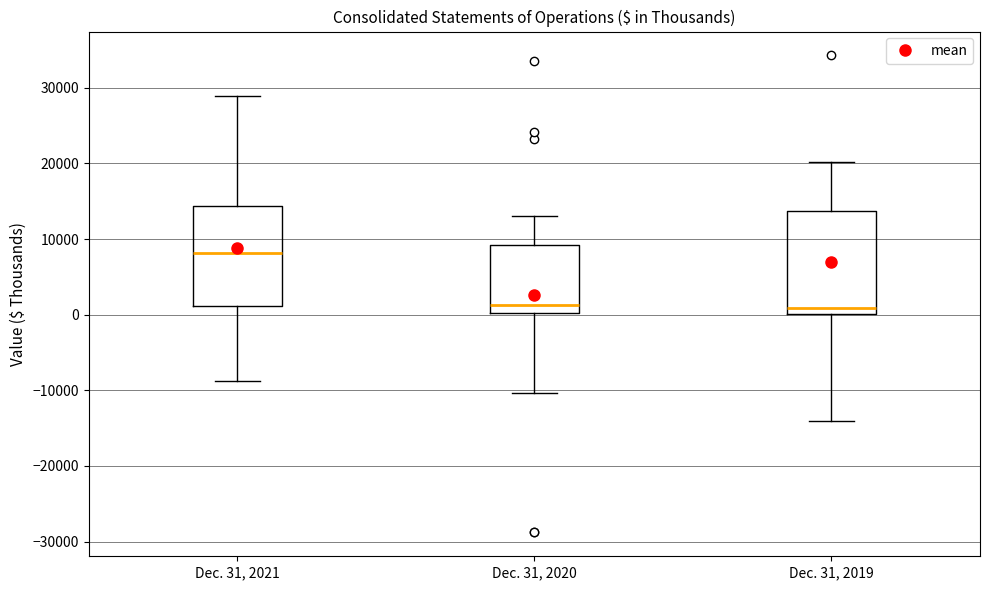

Where does the lower whisker of the box for Dec. 31, 2020 end on the y-axis? The values are not printed on the chart, so give them approximately, as read against the axis.

-10000